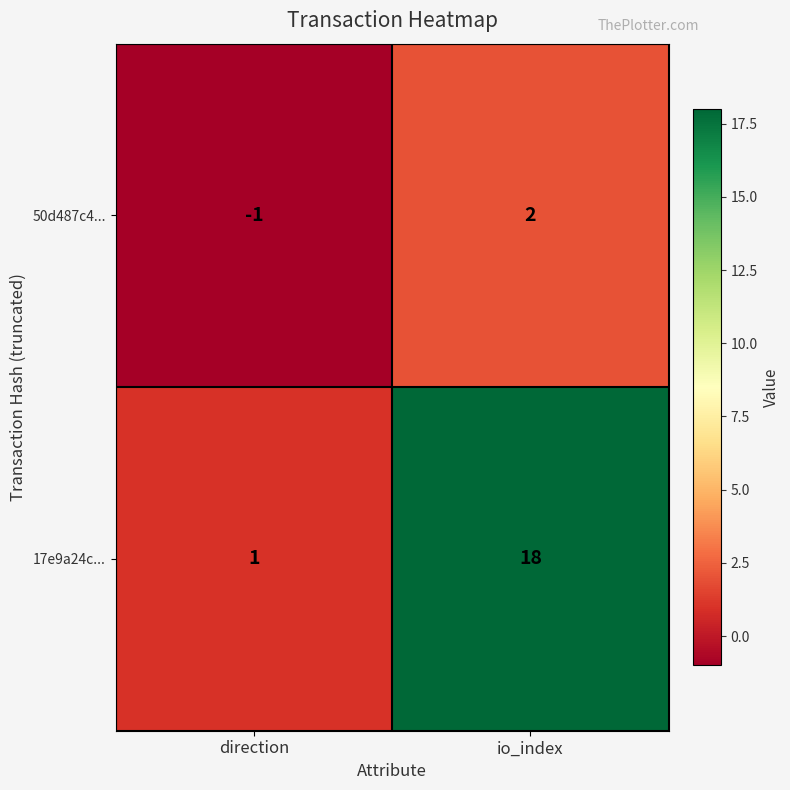

What is the difference between the maximum and minimum values in the 50d487c4... series?

3